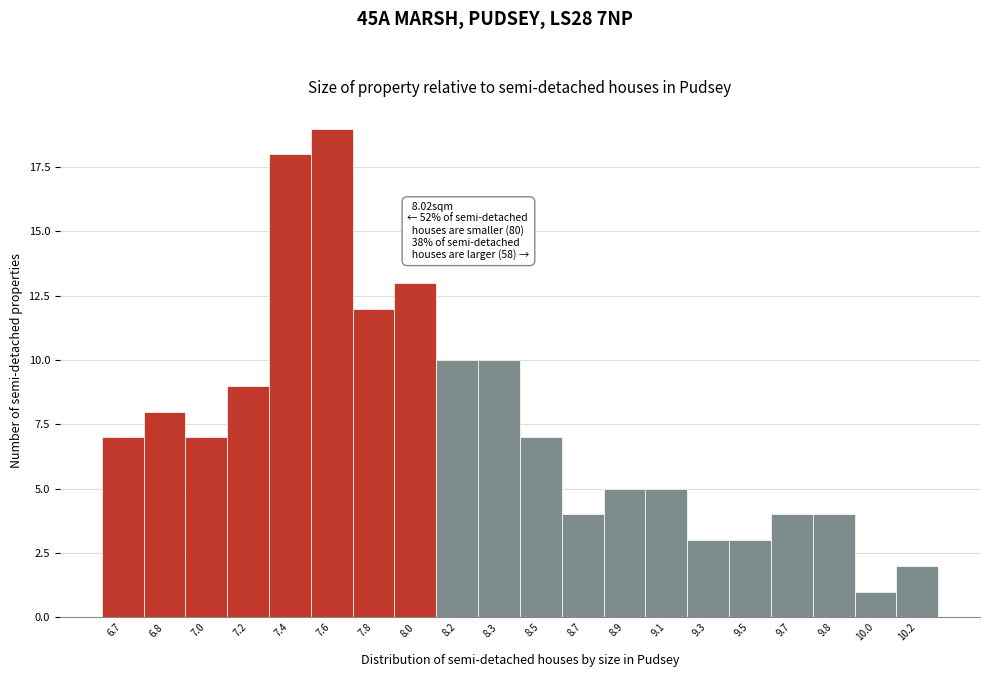

Reading left to right, list all the values displayed in this chart.

7	8	7	9	18	19	12	13	10	10	7	4	5	5	3	3	4	4	1	2